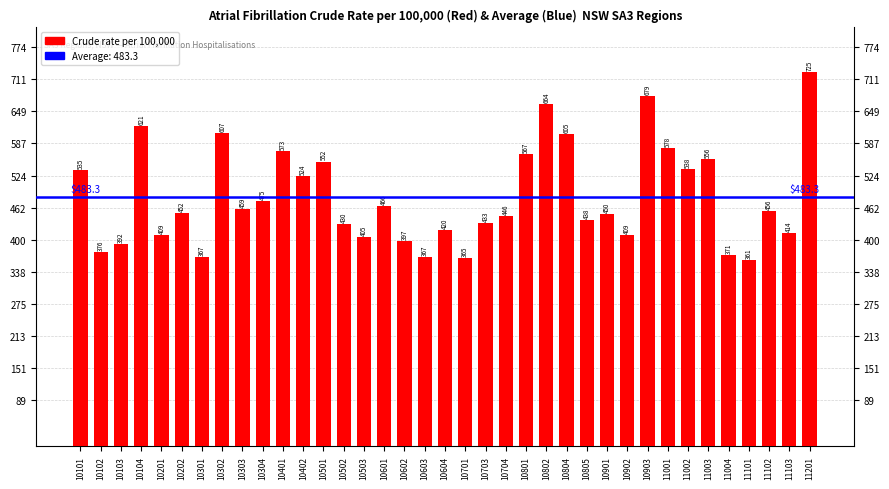

What is the greatest value displayed?

725